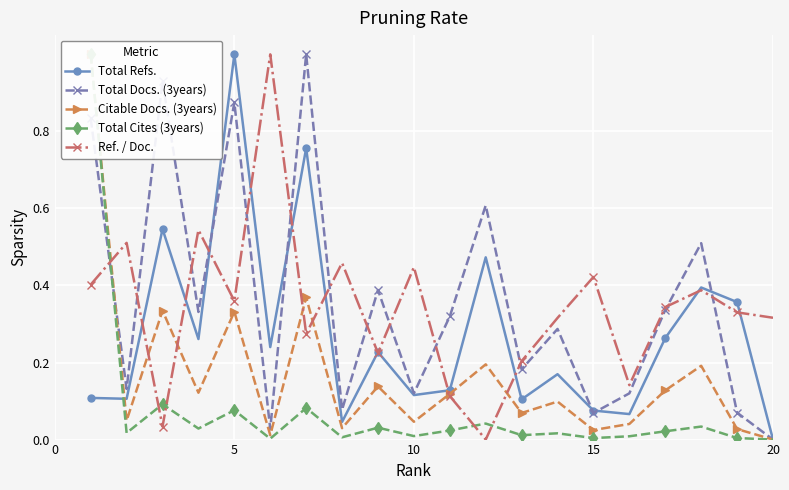

What are all the series names shown in the legend?

Total Refs., Total Docs. (3years), Citable Docs. (3years), Total Cites (3years), Ref. / Doc.